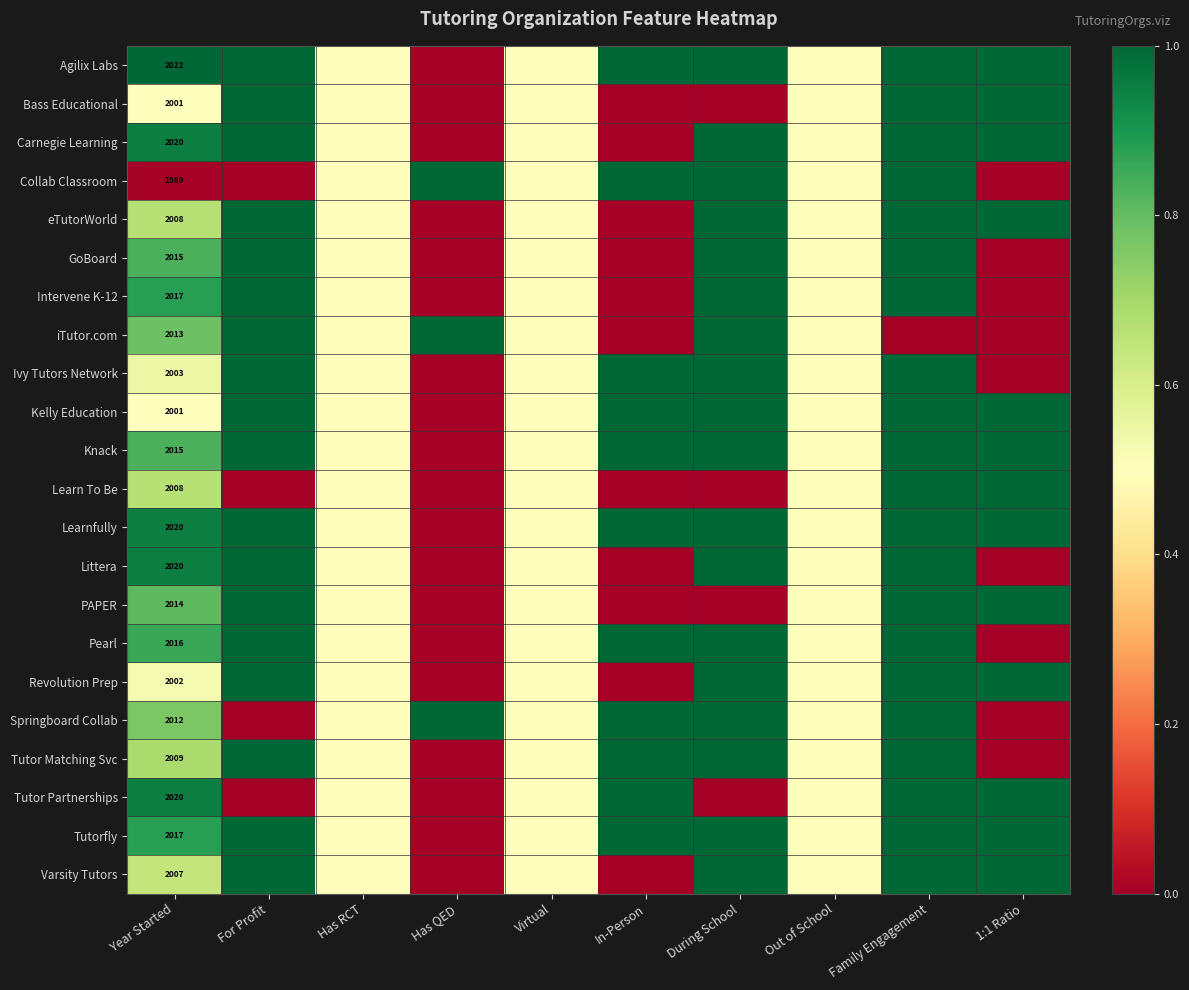

True or false: PAPER has a value of 2956.3 at Year Started.

False